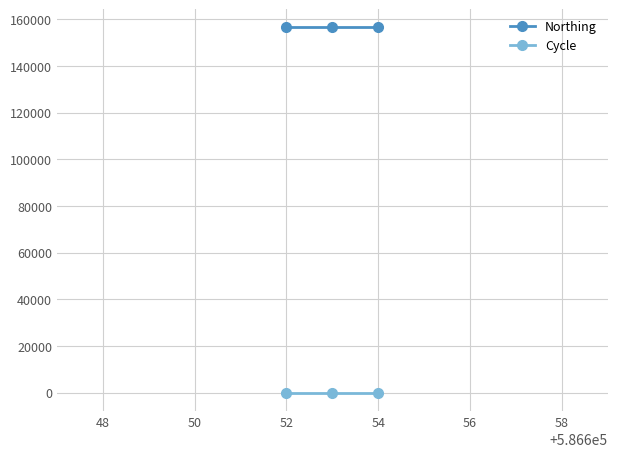

Count the number of data series in this chart.

2